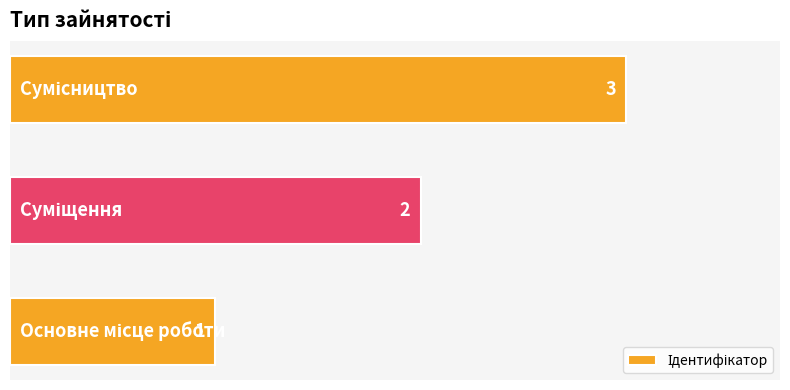

How many values are between 1 and 3?

3